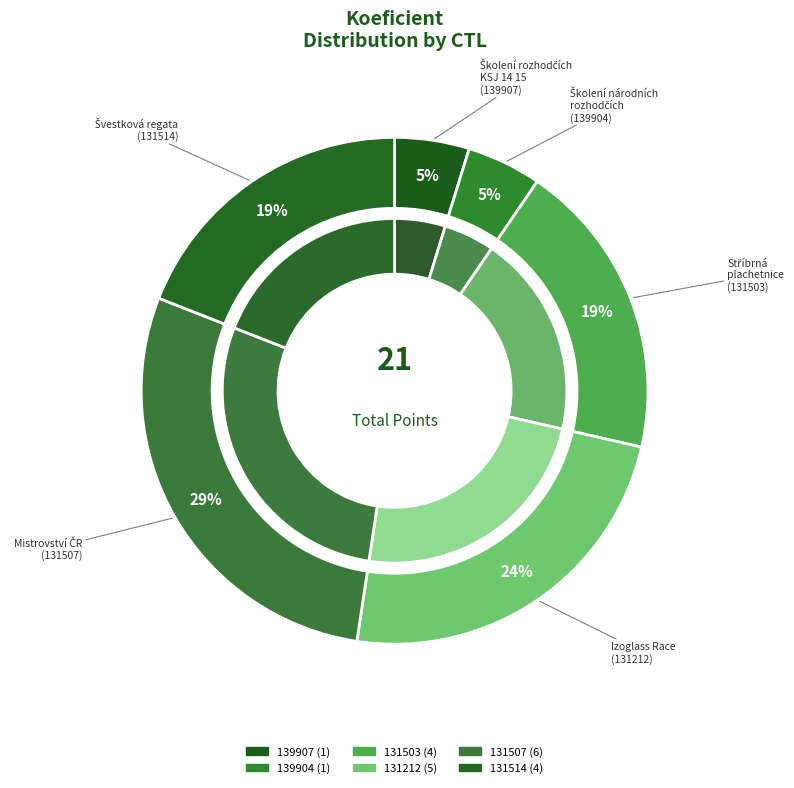

Is it true that 131514 is 14% of the pie?

False